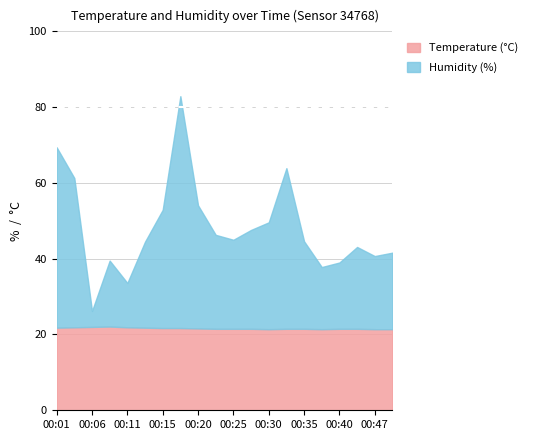

How many values in the Humidity series exceed 23?

11